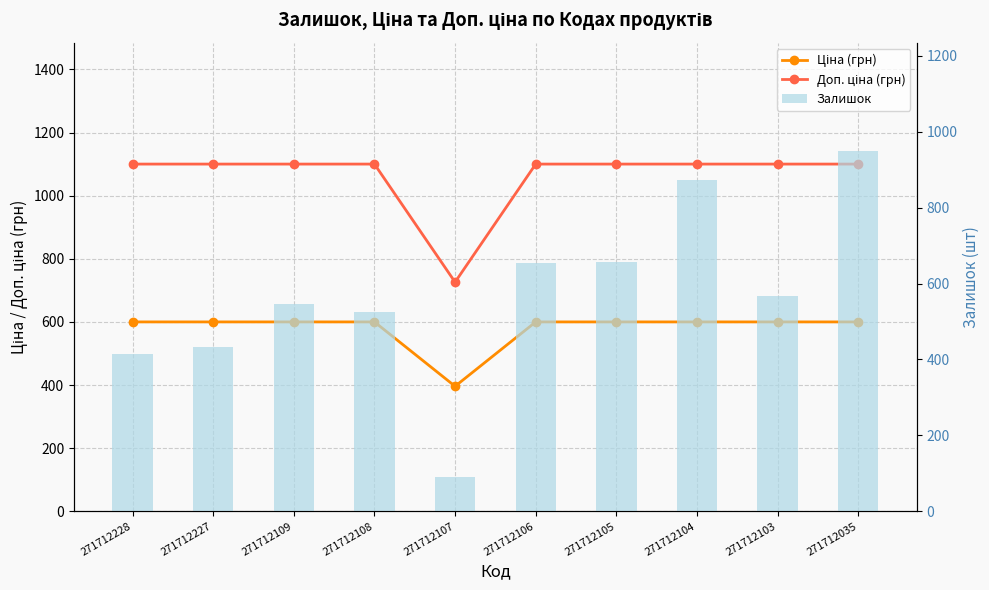

Between 271712228 and 271712107, which series saw the biggest shift?

Доп. ціна (грн)